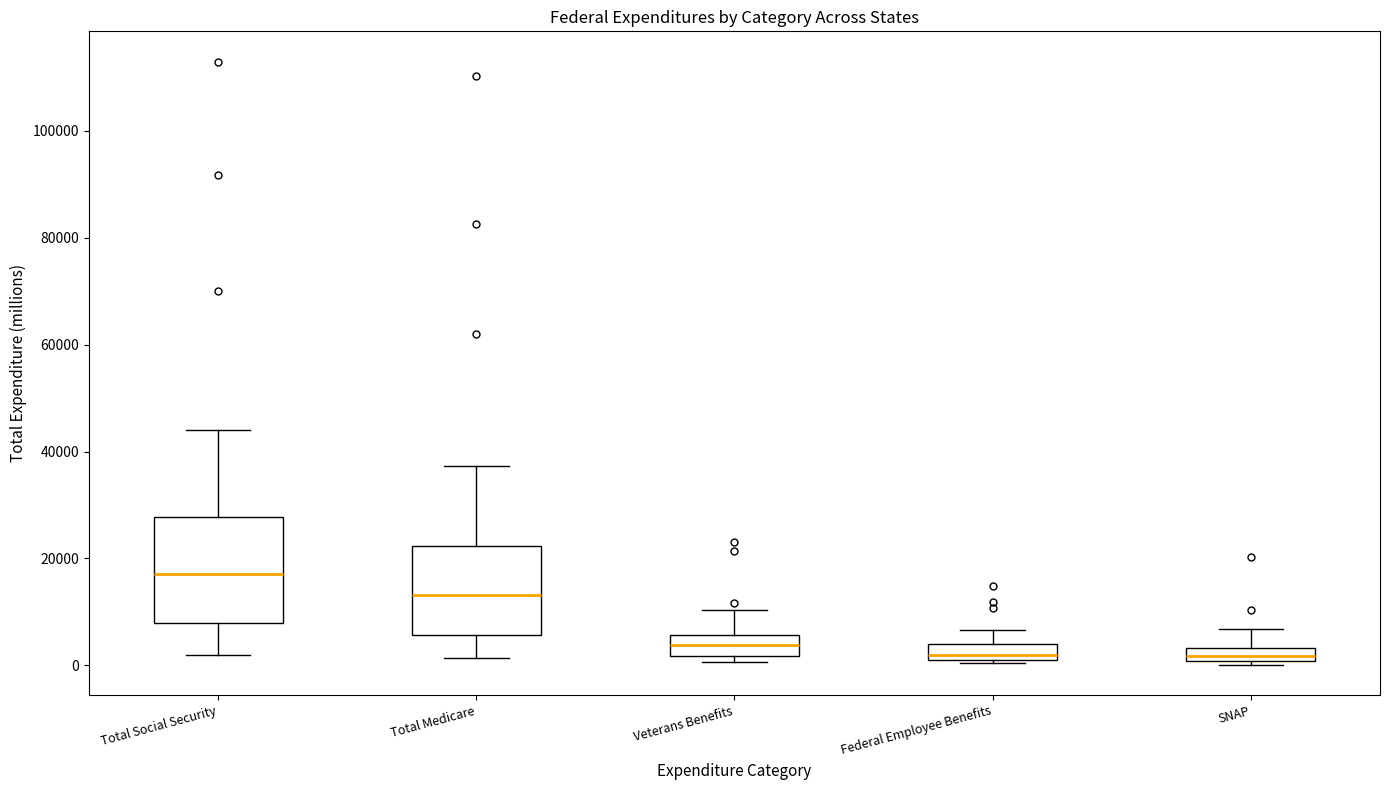

Where is the upper edge of the box for Veterans Benefits on the y-axis? The values are not printed on the chart, so give them approximately, as read against the axis.

6000